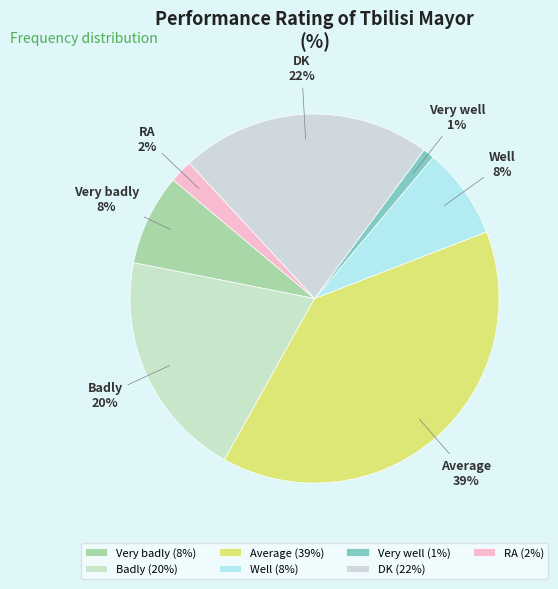

Is the sum of Very well and Well greater than half?

No